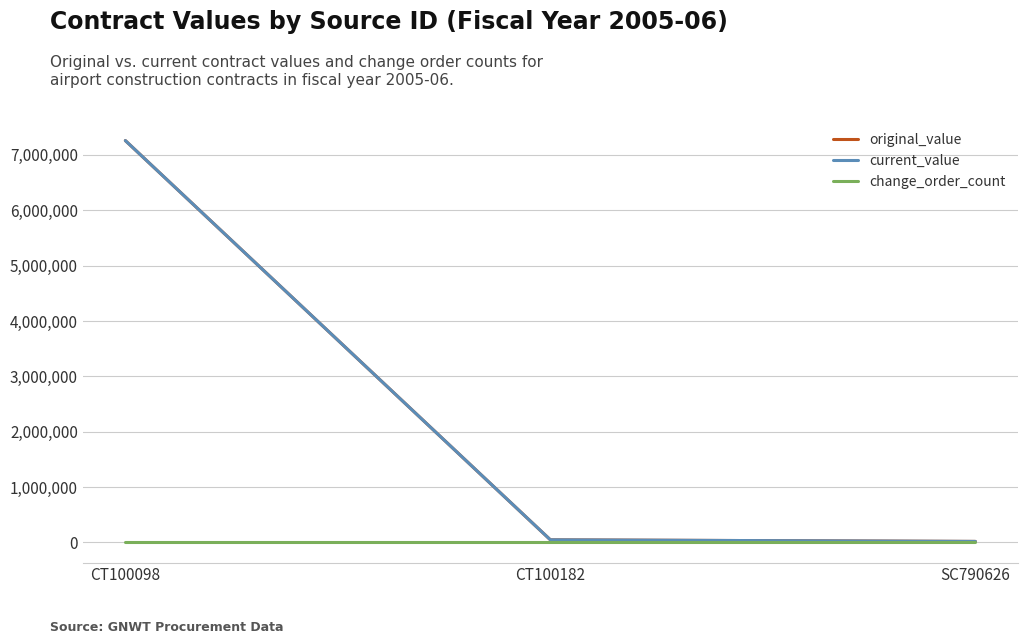

At which label does original_value reach its minimum?

SC790626